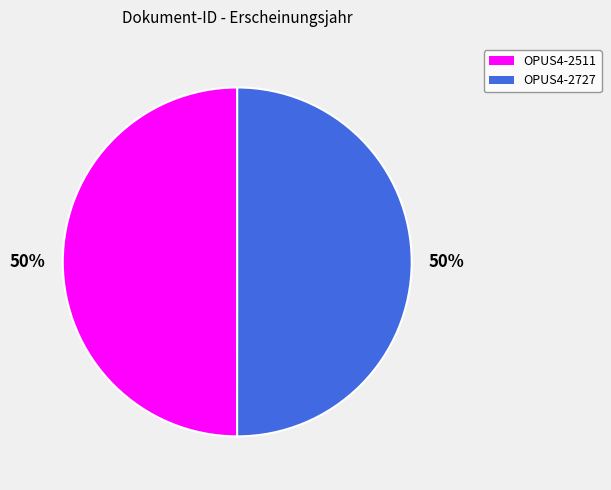

To the nearest percent, what portion does OPUS4-2727 represent?

50%